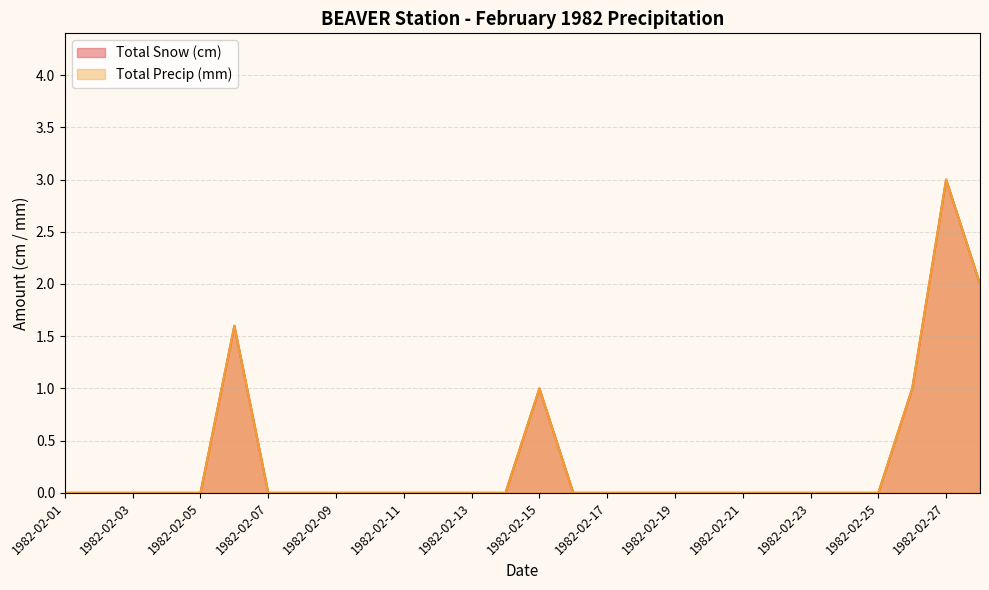

Reading left to right, extract all data points from this chart.

Total Snow (cm): 1982-02-01=0.0	1982-02-02=0.0	1982-02-03=0.0	1982-02-04=0.0	1982-02-05=0.0	1982-02-06=1.6	1982-02-07=0.0	1982-02-08=0.0	1982-02-09=0.0	1982-02-10=0.0	1982-02-11=0.0	1982-02-12=0.0	1982-02-13=0.0	1982-02-14=0.0	1982-02-15=1.0	1982-02-16=0.0	1982-02-17=0.0	1982-02-18=0.0	1982-02-19=0.0	1982-02-20=0.0	1982-02-21=0.0	1982-02-22=0.0	1982-02-23=0.0	1982-02-24=0.0	1982-02-25=0.0	1982-02-26=1.0	1982-02-27=3.0	1982-02-28=2.0
Total Precip (mm): 1982-02-01=0.0	1982-02-02=0.0	1982-02-03=0.0	1982-02-04=0.0	1982-02-05=0.0	1982-02-06=1.6	1982-02-07=0.0	1982-02-08=0.0	1982-02-09=0.0	1982-02-10=0.0	1982-02-11=0.0	1982-02-12=0.0	1982-02-13=0.0	1982-02-14=0.0	1982-02-15=1.0	1982-02-16=0.0	1982-02-17=0.0	1982-02-18=0.0	1982-02-19=0.0	1982-02-20=0.0	1982-02-21=0.0	1982-02-22=0.0	1982-02-23=0.0	1982-02-24=0.0	1982-02-25=0.0	1982-02-26=1.0	1982-02-27=3.0	1982-02-28=2.0